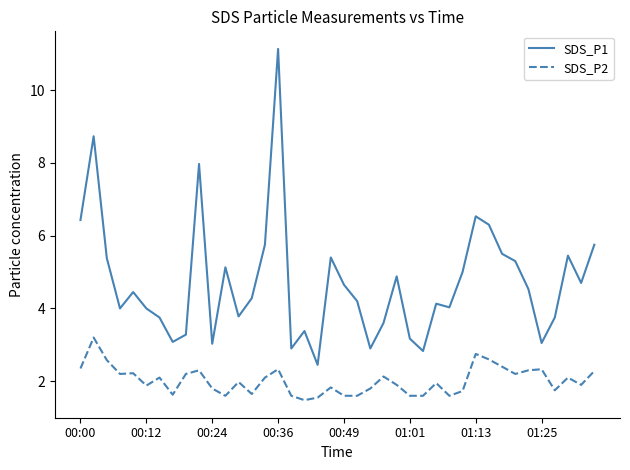

What is the maximum value for SDS_P1?

11.1